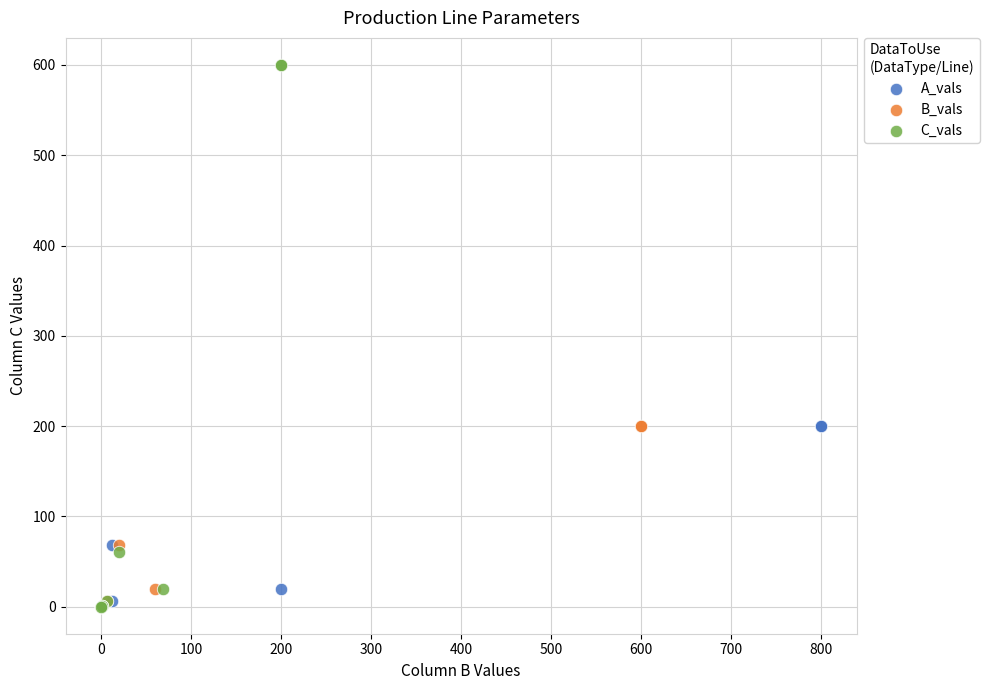

Which series contains the highest Y value?

C_vals